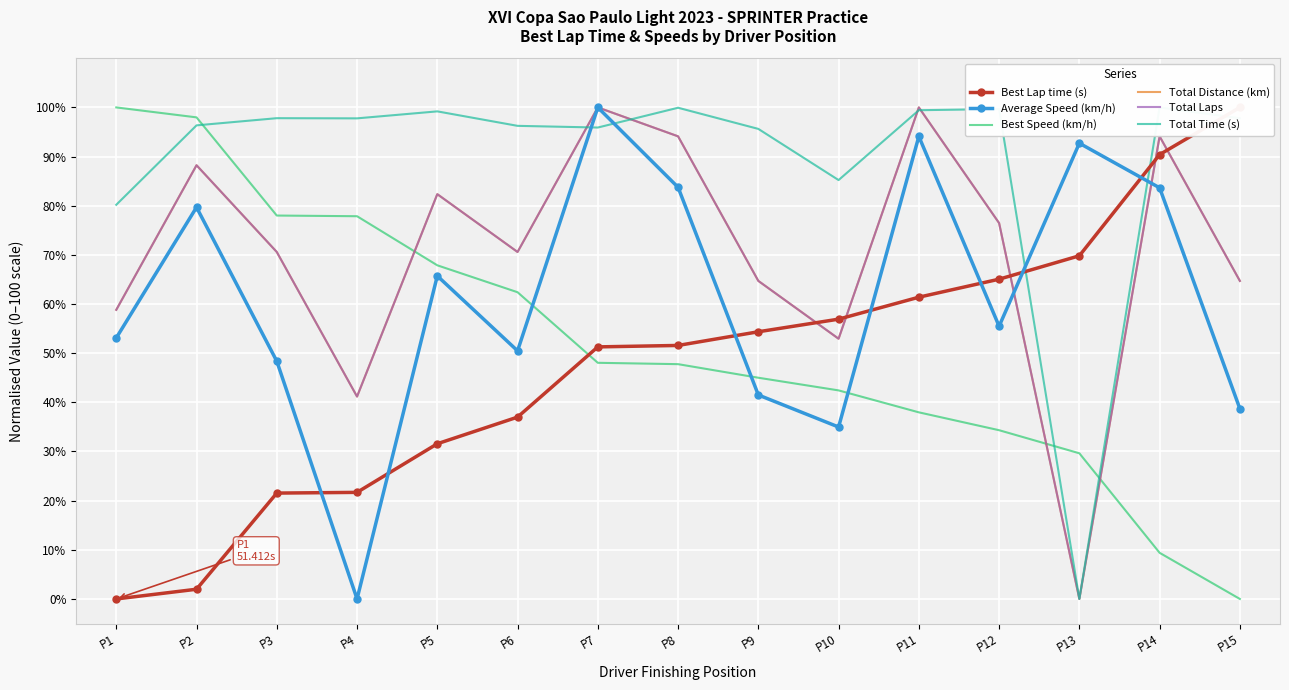

The Best Speed (km/h) series shows 34.3 at P12. True or false?

True